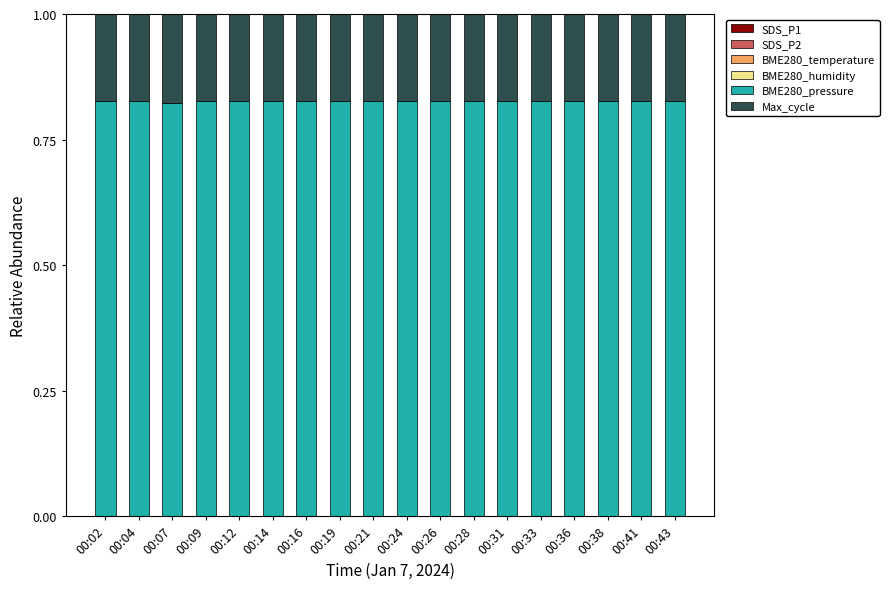

The BME280_temperature series shows 0.0 at 00:43. True or false?

True